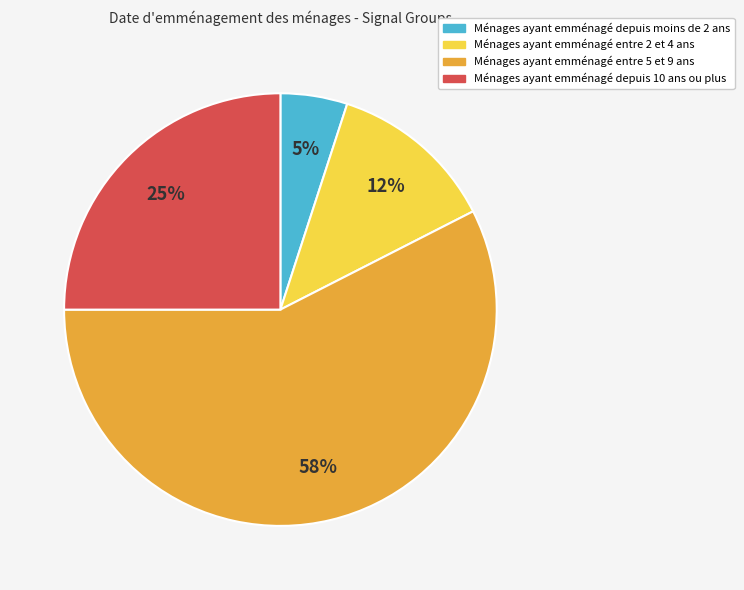

To the nearest percent, what is the average slice percentage?

25%